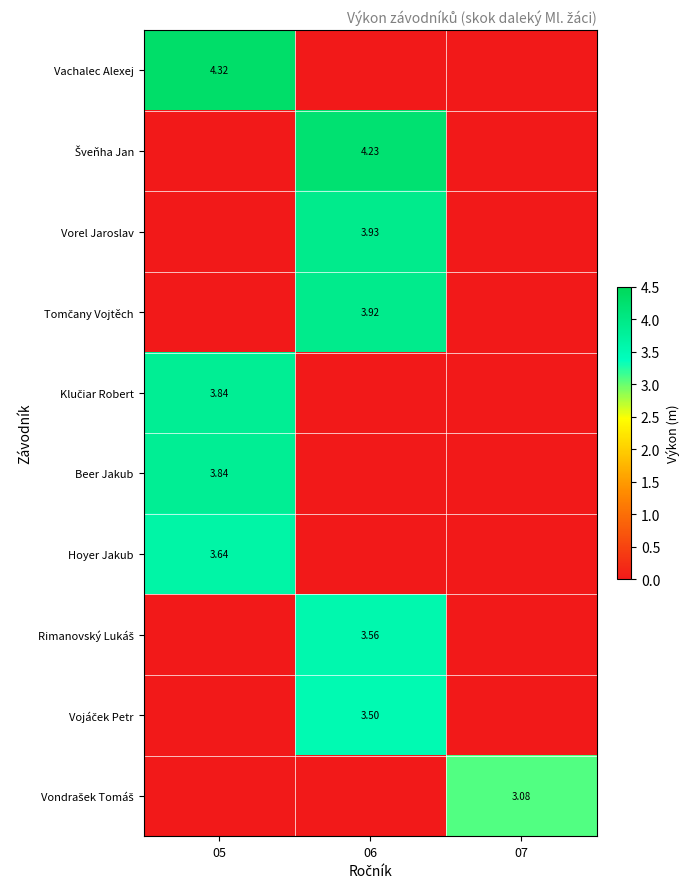

How many positive values does the Hoyer Jakub series have?

1